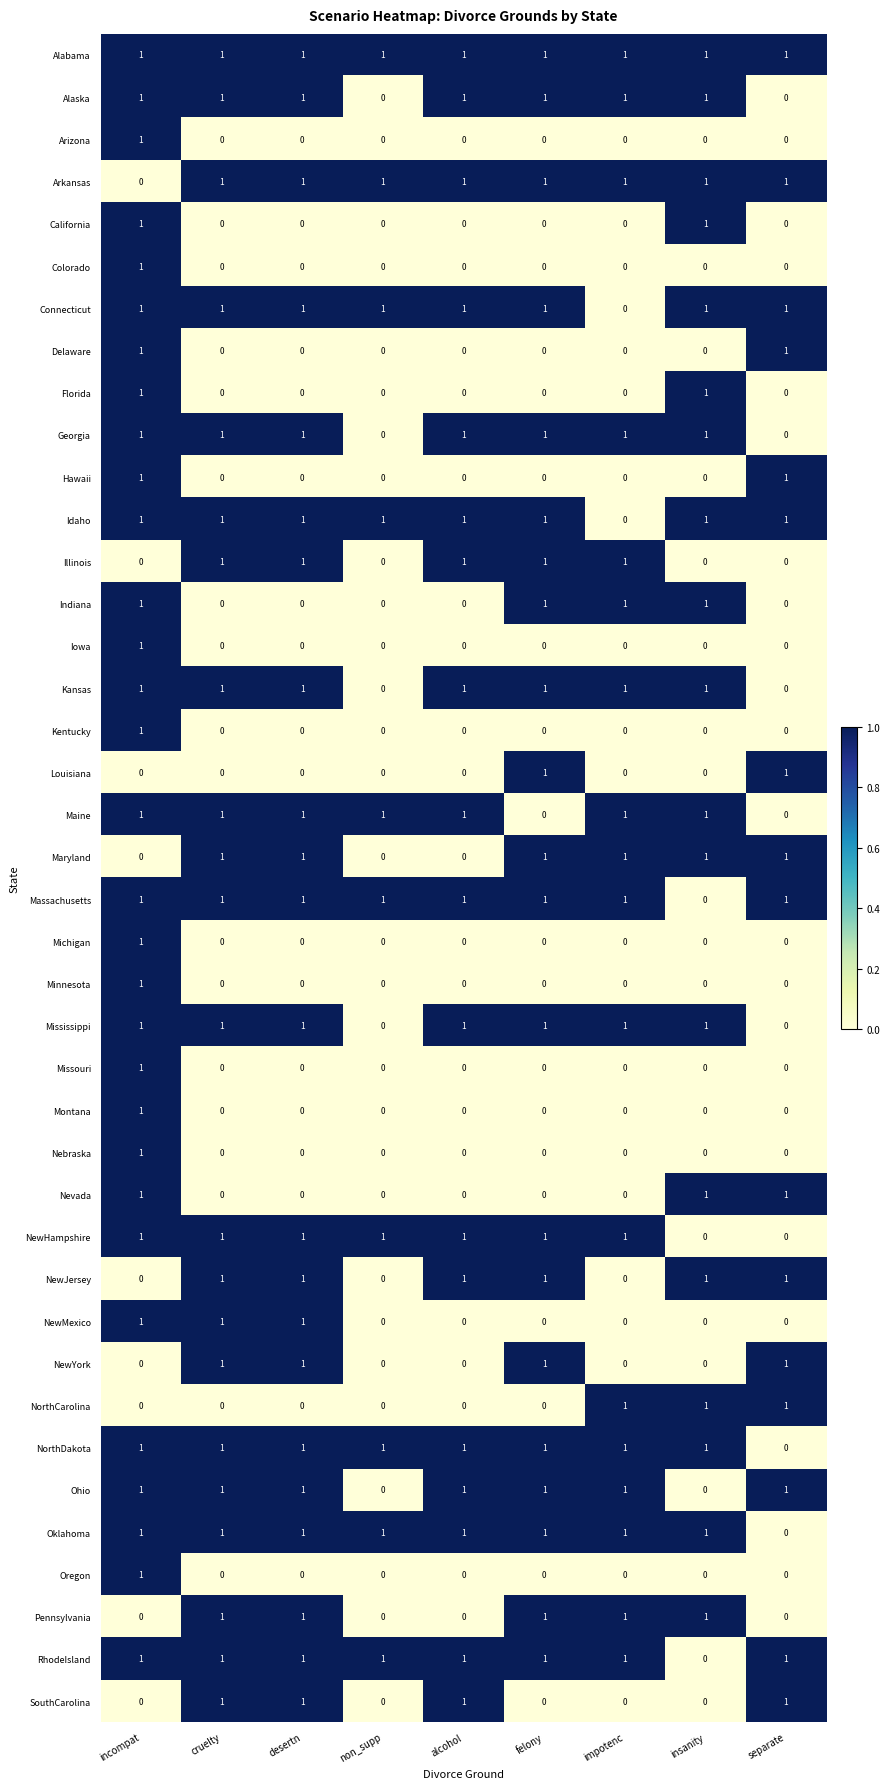

The value of Nebraska at cruelty is 0. True or false?

True